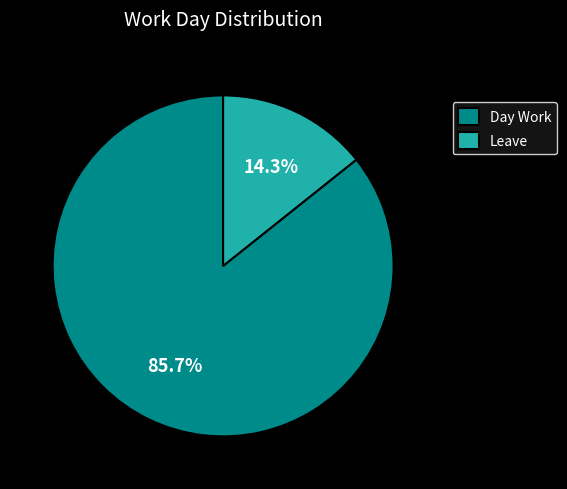

To the nearest percent, what is the average slice percentage?

50%